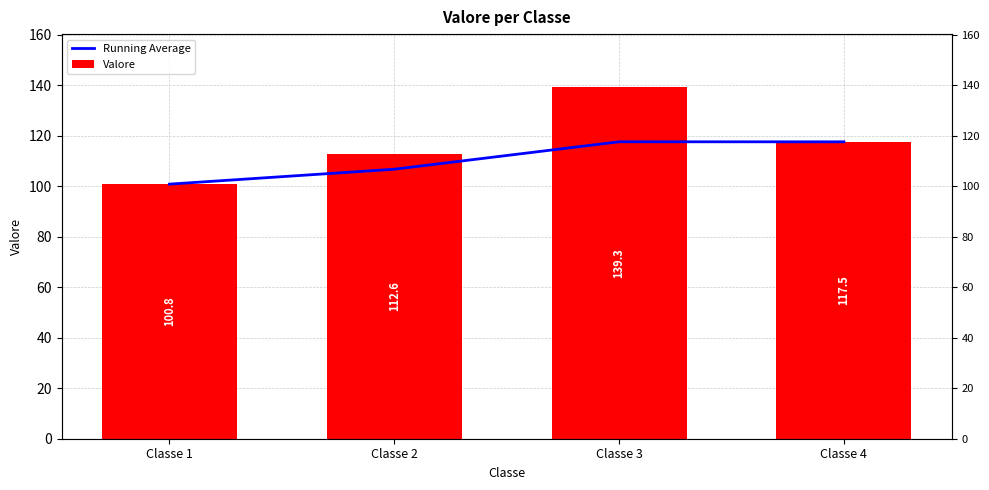

What is the minimum value for Running Average?

100.8